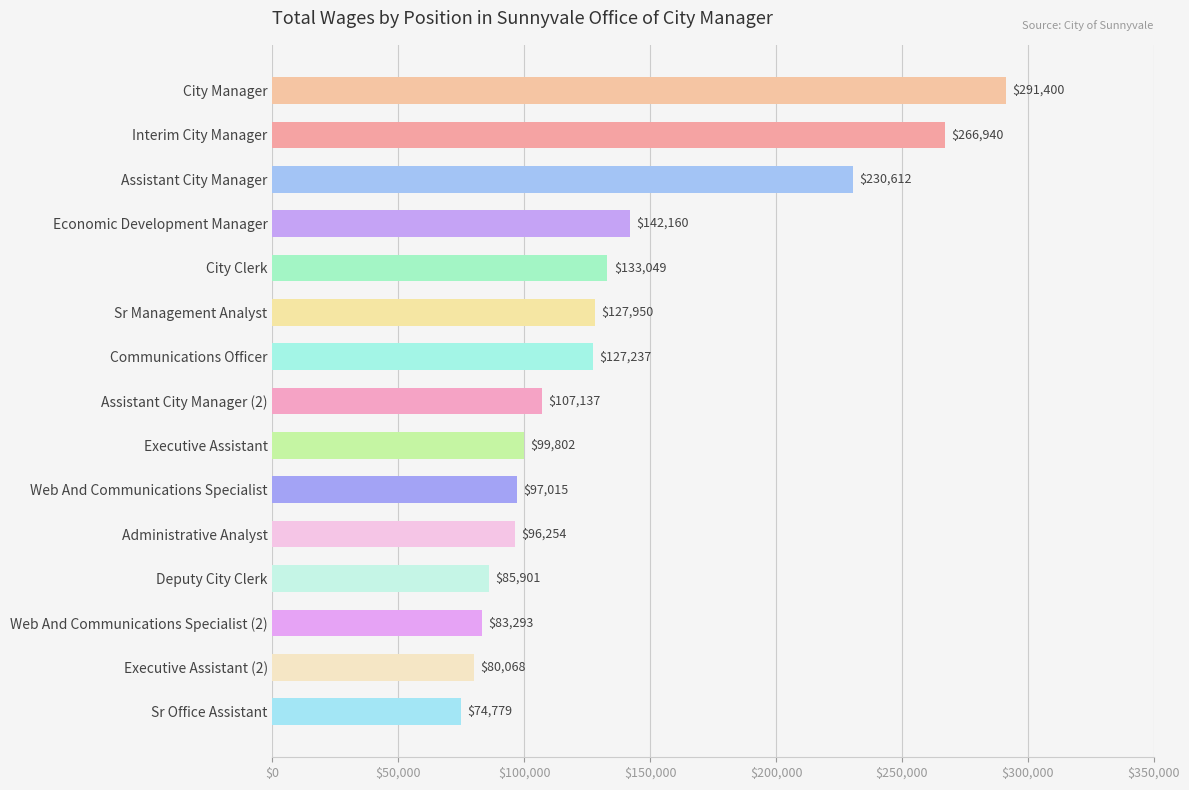

Which label corresponds to the largest value in the chart?

City Manager